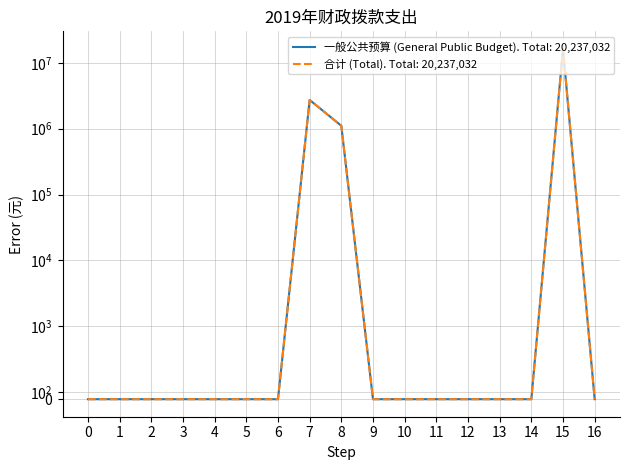

True or false: 一般公共预算 (General Public Budget) and 合计 (Total) cross at least once.

False